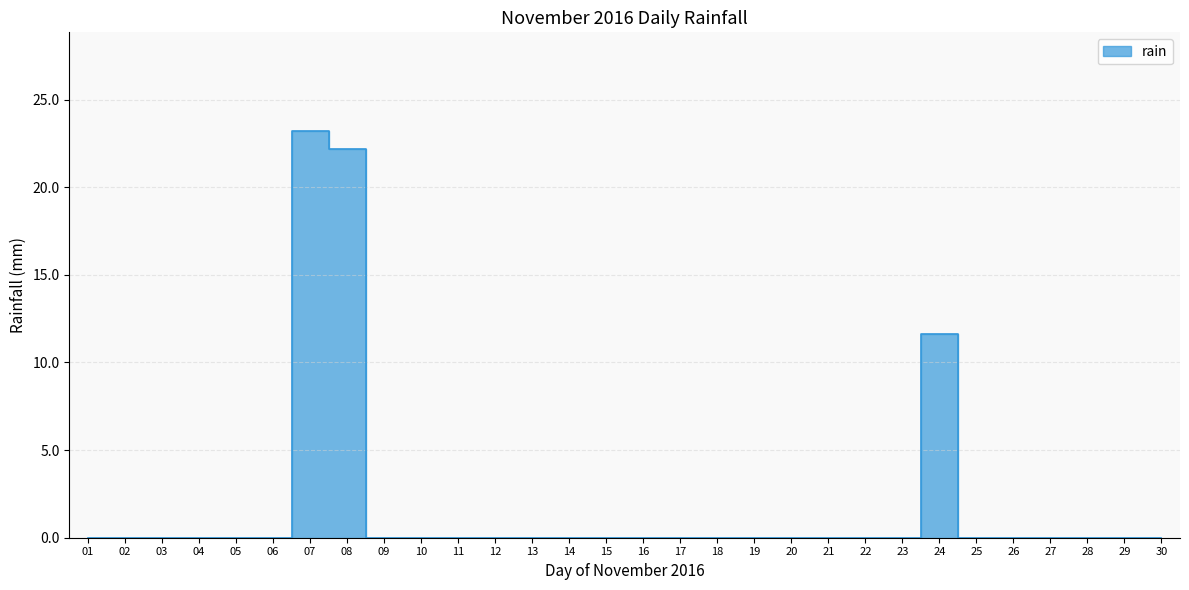

Where is the data nearest to the value 11?

24